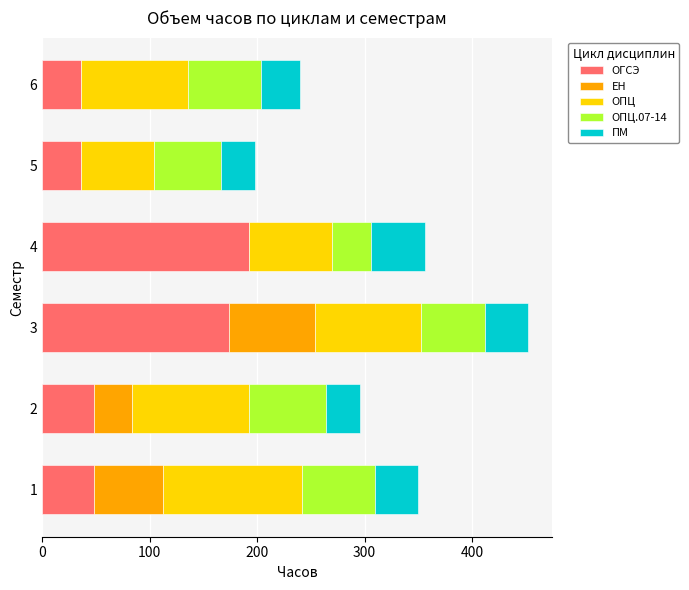

How many distinct data groups are displayed?

5